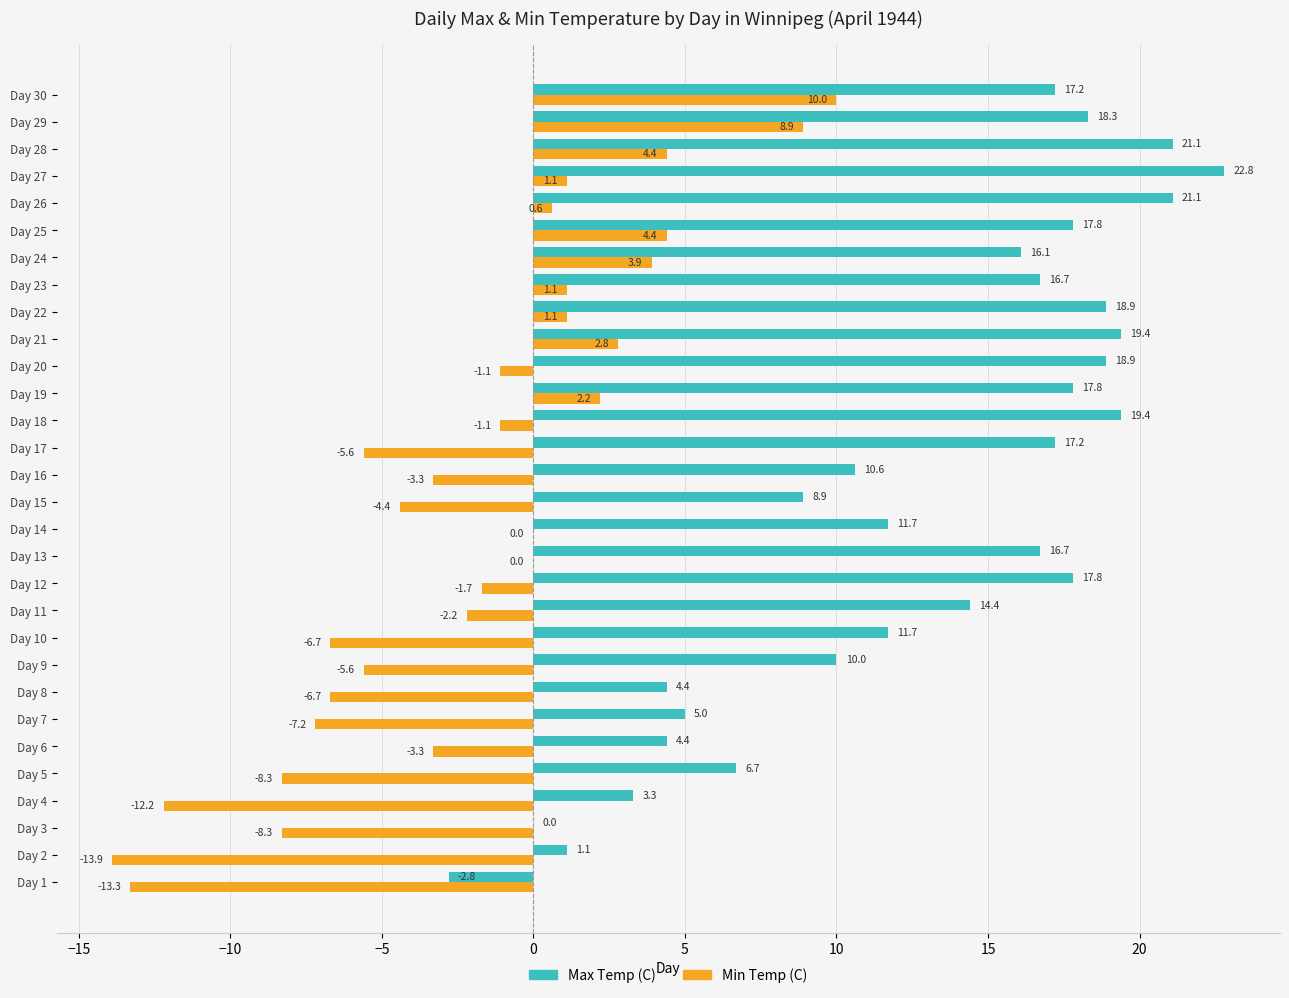

Where is Max Temp (C) nearest to the value 10?

Day 9